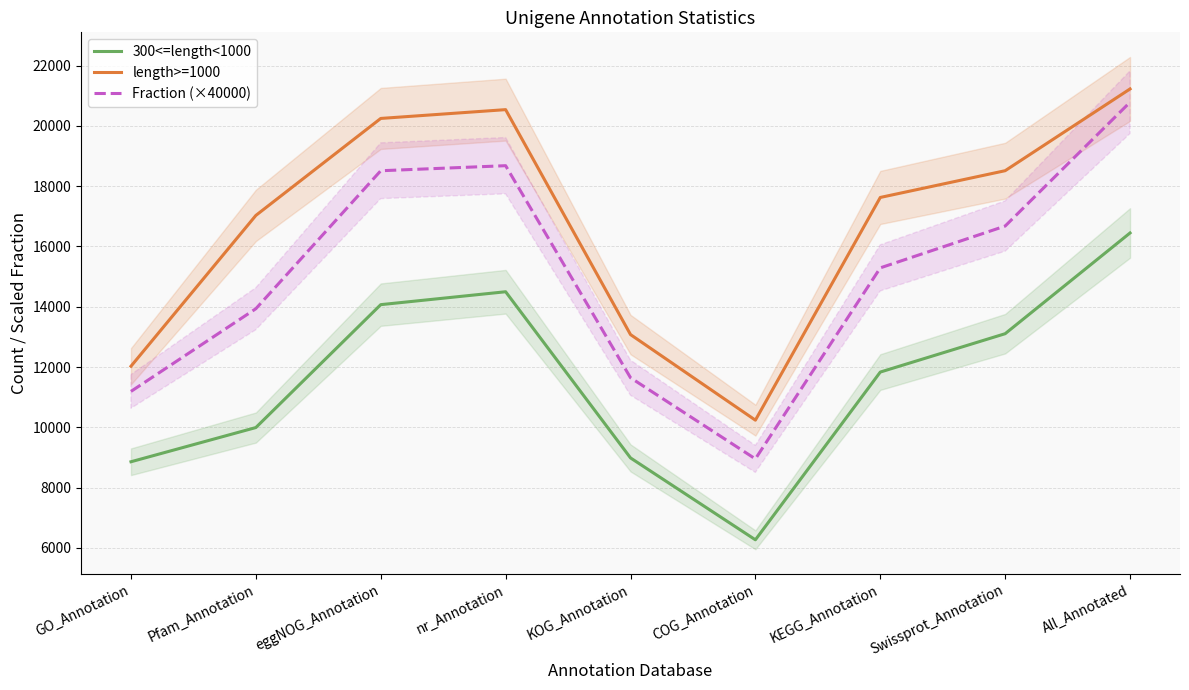

True or false: Fraction (×40000) has more than 1 points higher than both neighbors.

False